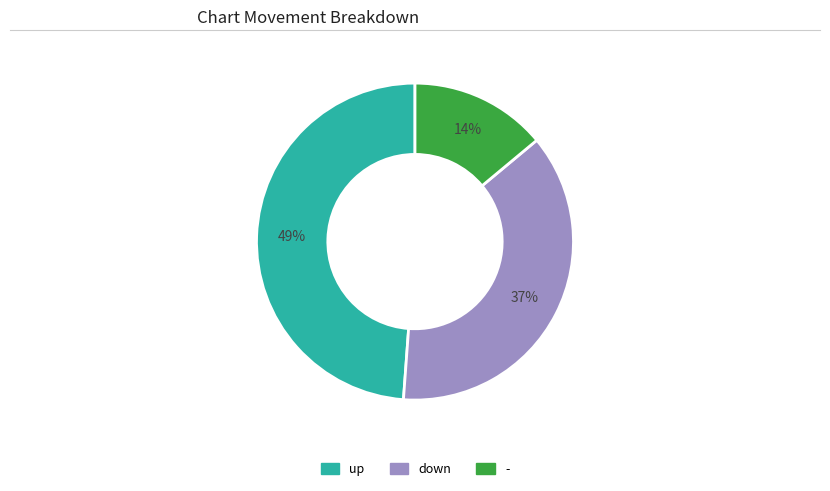

To the nearest percent, what portion does down represent?

37%